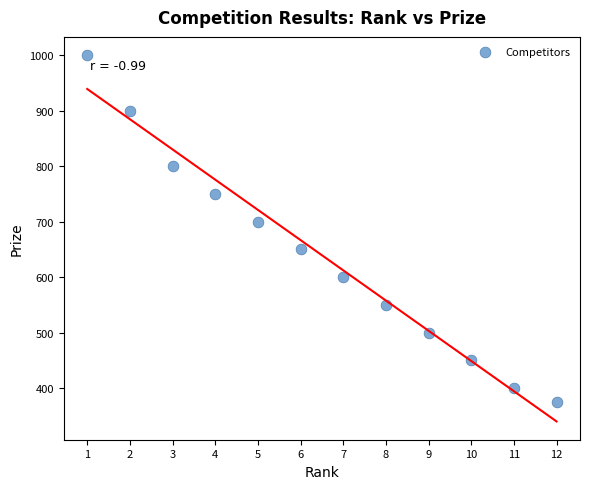

What is the range of X values (max minus min)?

11